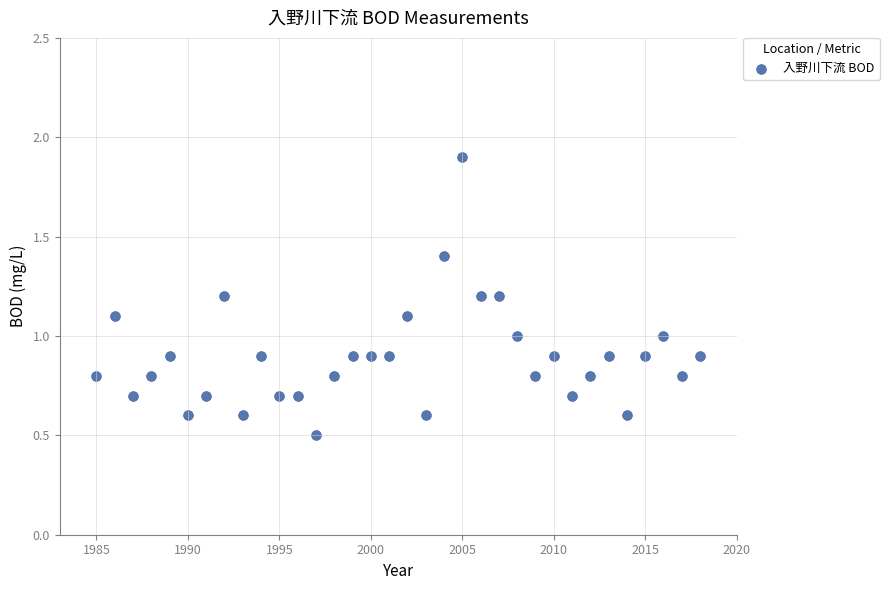

What is the range of Y values (max minus min)?

1.4